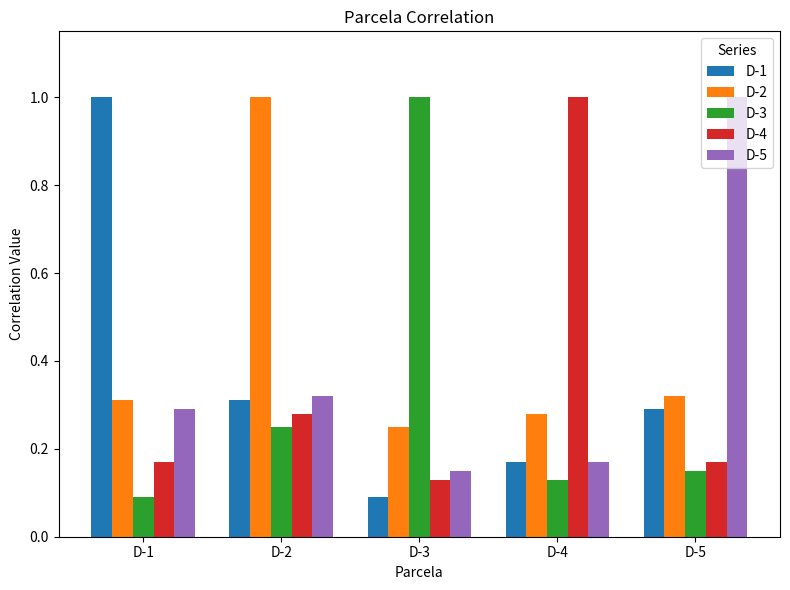

What is the total value across all series at D-1?

1.9